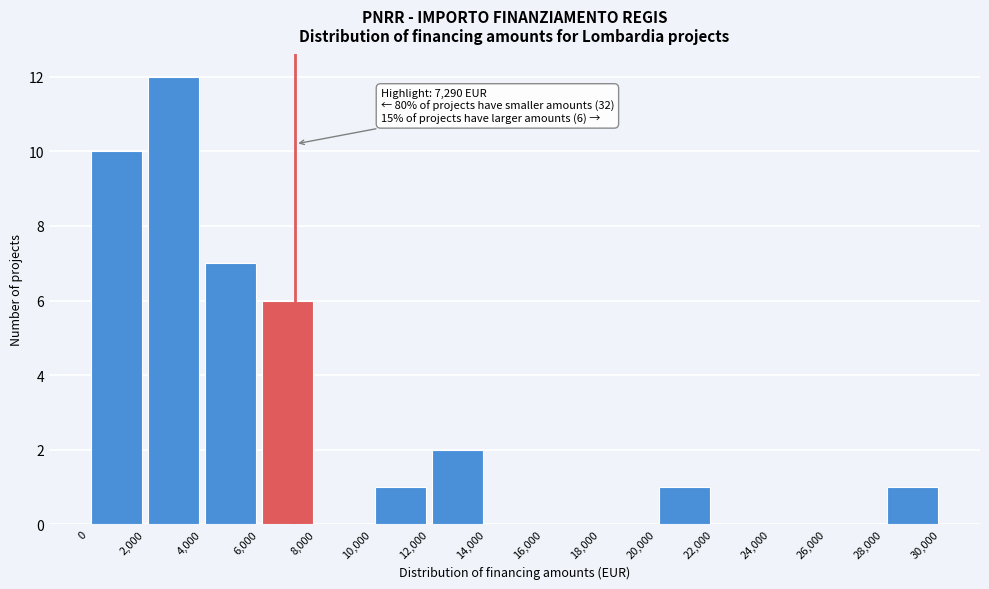

Which range on the x-axis has the tallest bar?

2,000 to 4,000